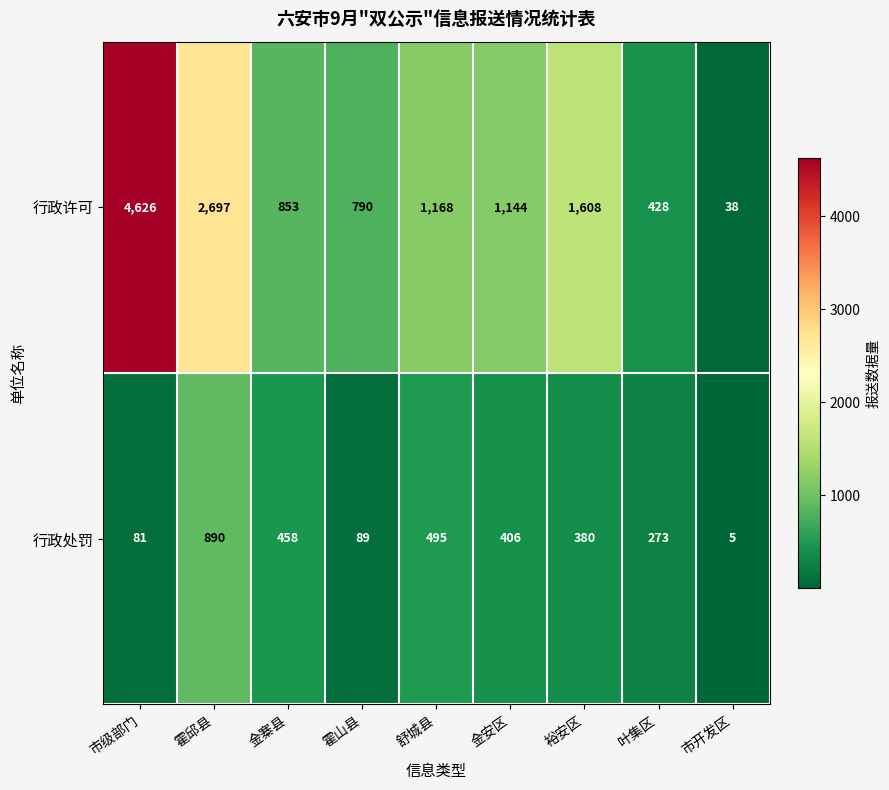

Reading left to right, extract all data points from this chart.

行政许可: 4626	2697	853	790	1168	1144	1608	428	38
行政处罚: 81	890	458	89	495	406	380	273	5